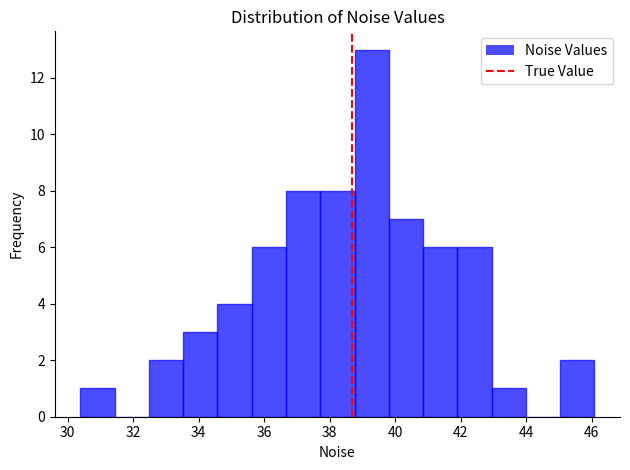

How tall is the bar that spans 32.4 to 33.6 on the x-axis? Neither the bar edges nor the heights are printed on the chart, so give them approximately, as read against the axes.

2